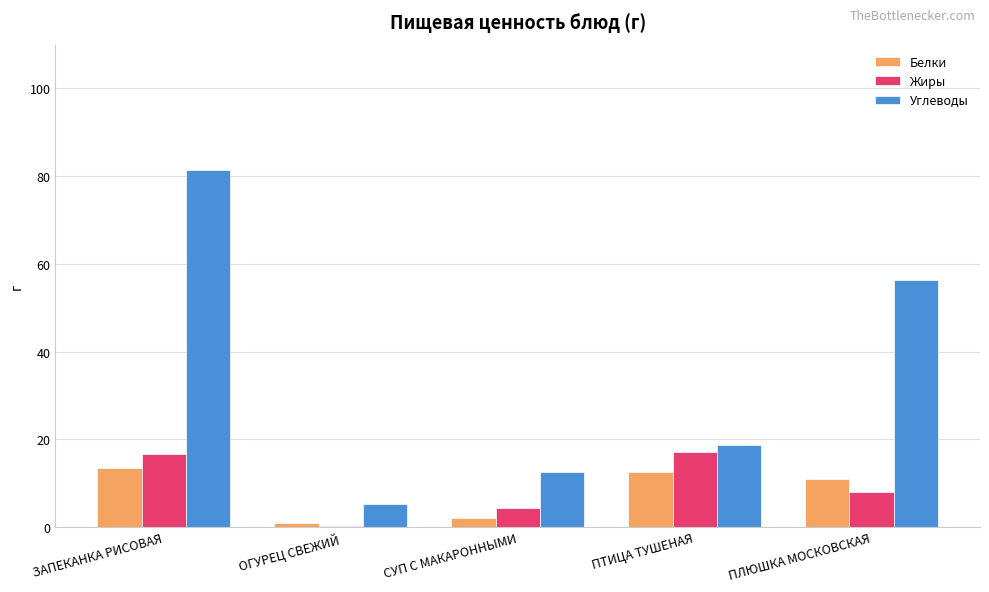

Where does the Белки series first go above 11?

ЗАПЕКАНКА РИСОВАЯ